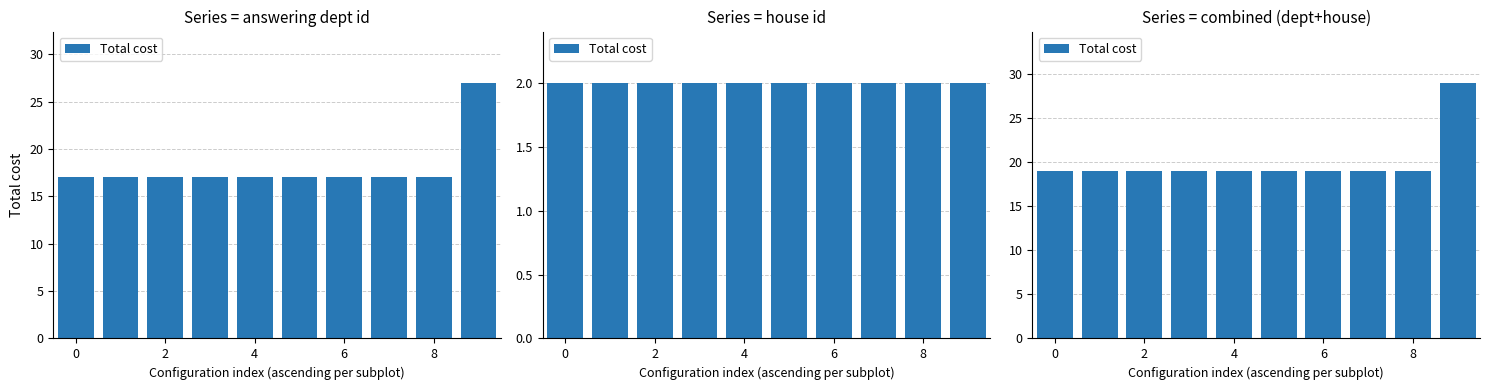

Count the number of categories in the chart.

10